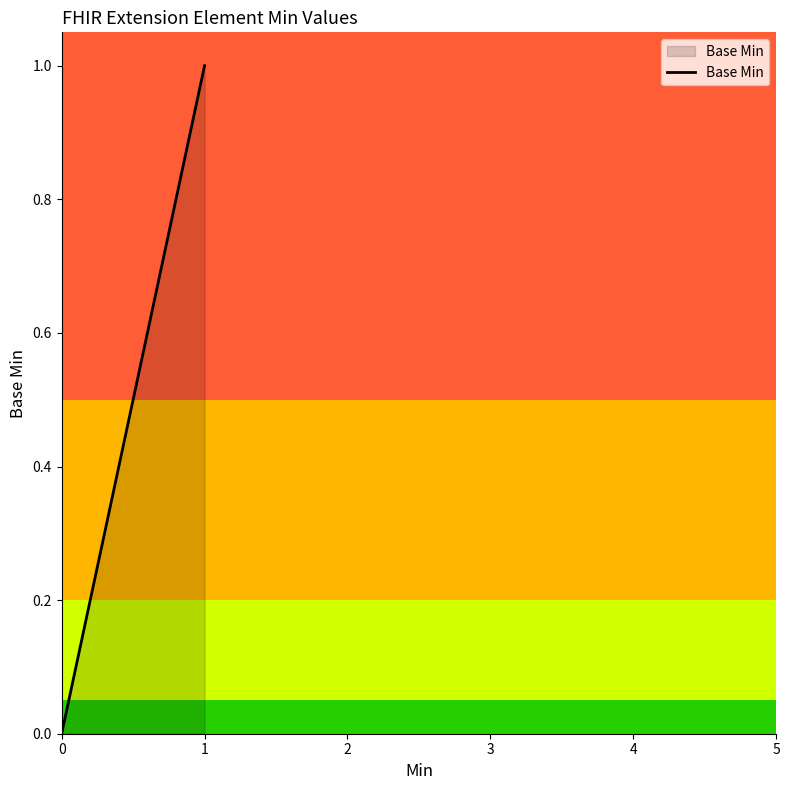

How many lines are shown in the chart?

1